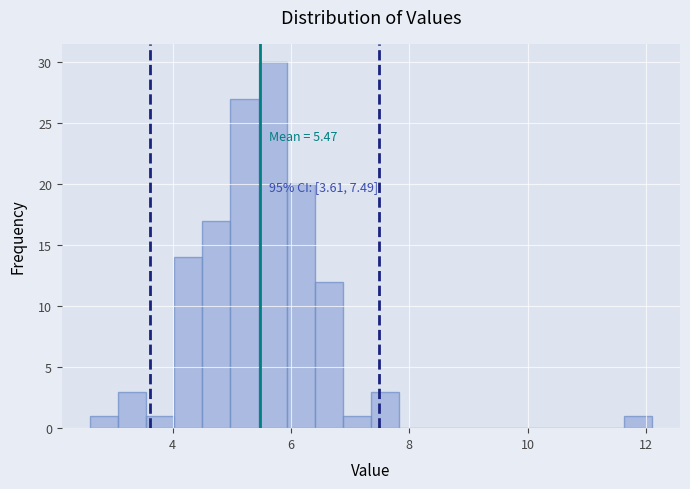

Read against the x-axis, roughly where is the centre of the tallest bar?

5.6